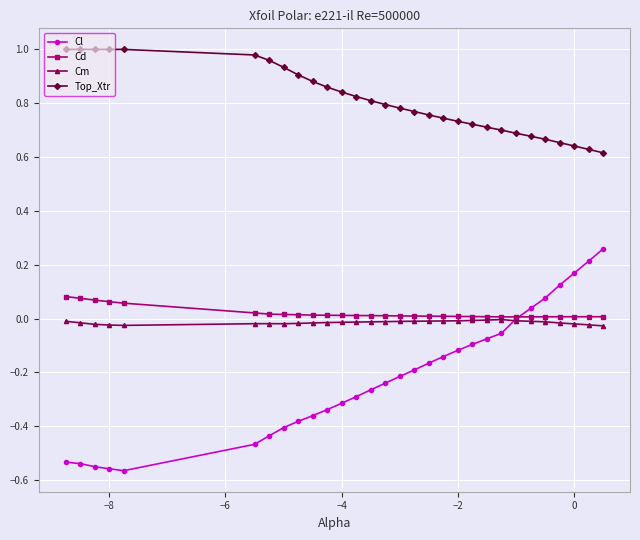

True or false: Top_Xtr and Cm cross at least once.

False